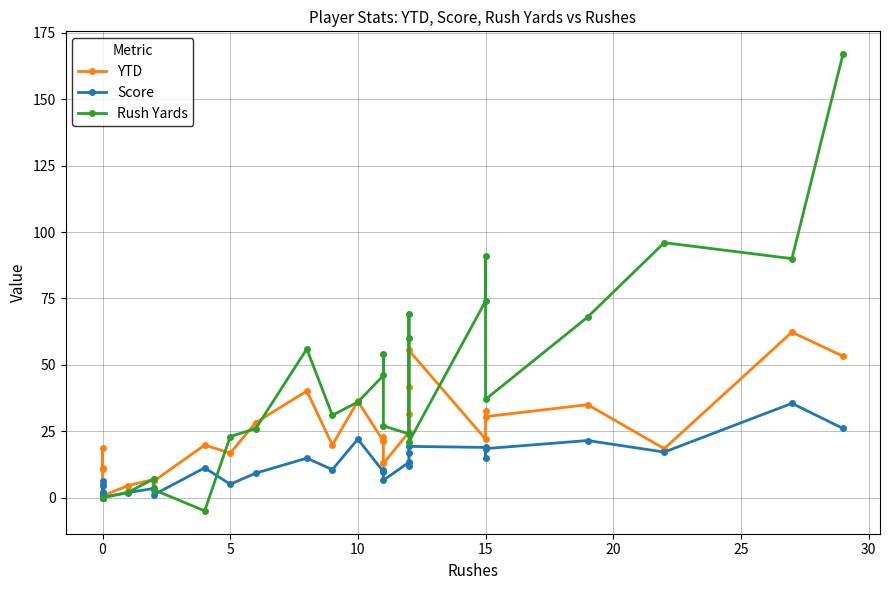

Does the chart have visible grid lines?

Yes